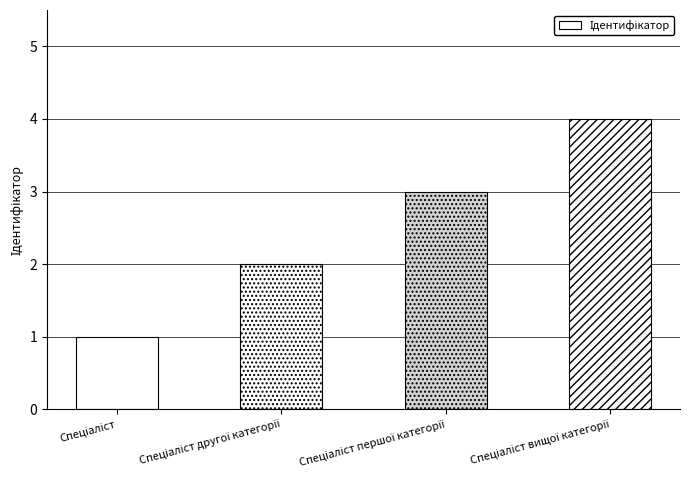

What is the greatest value displayed?

4